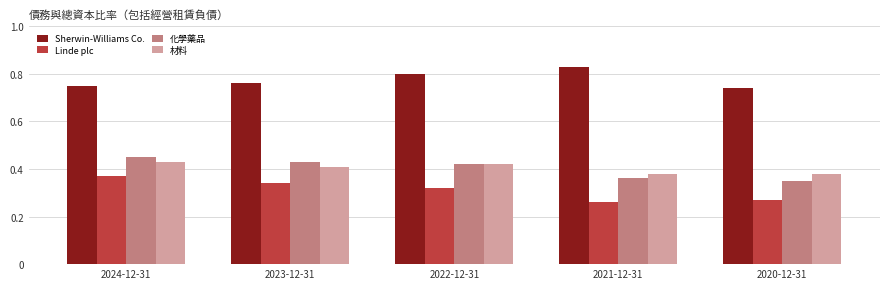

At how many categories does at least one series exceed 0?

5